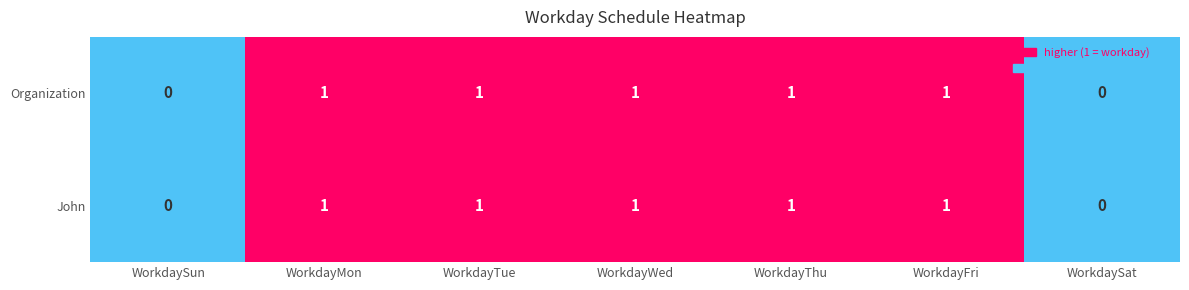

The value of Organization at WorkdayWed is 2. True or false?

False